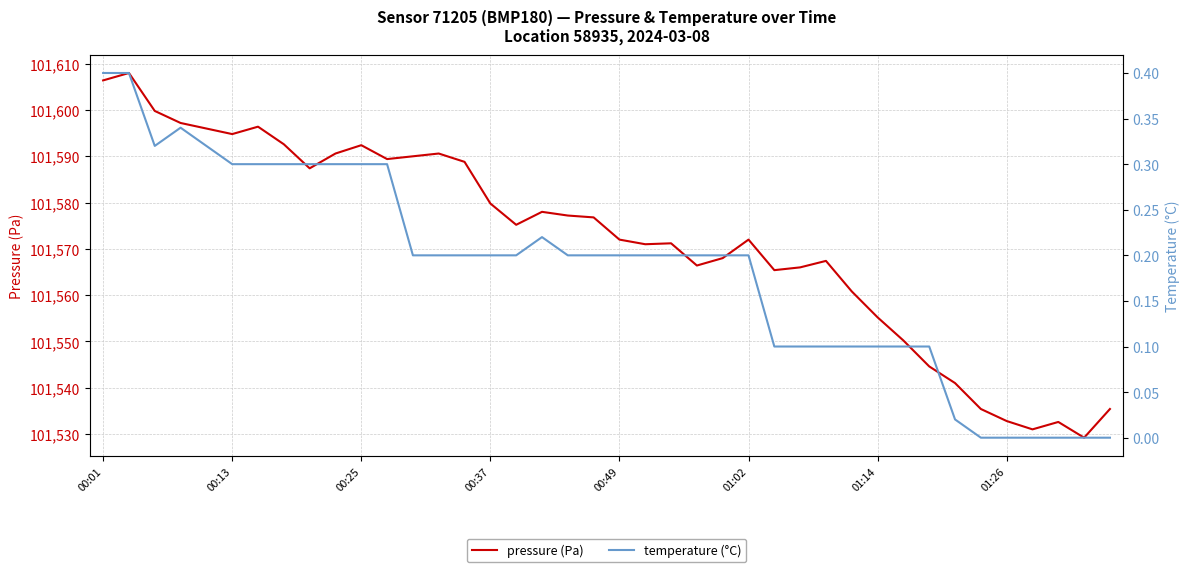

True or false: temperature (°C) and pressure (Pa) cross at least once.

False